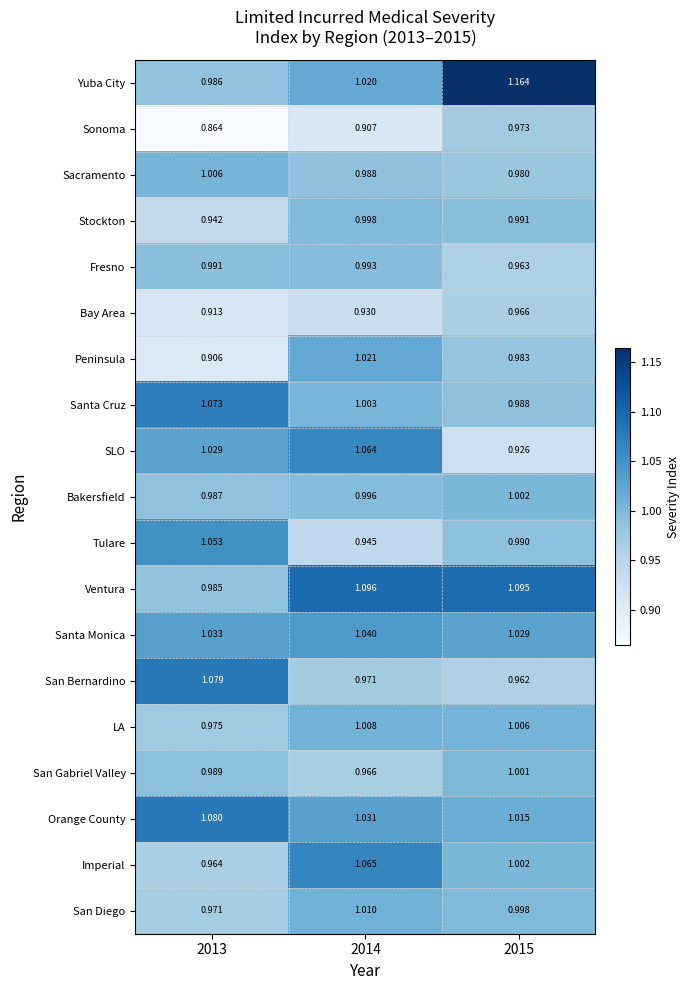

Between 2013 and 2015, which series saw the biggest shift?

Yuba City